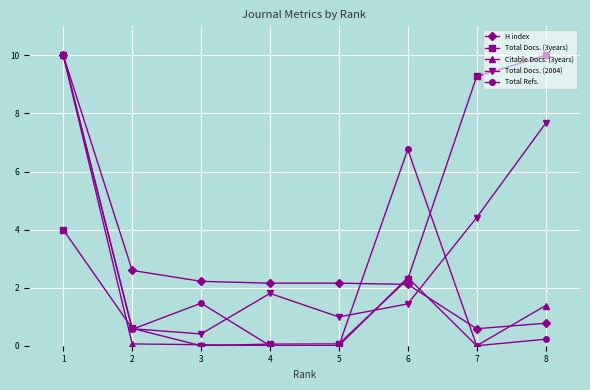

How many lines are shown in the chart?

5